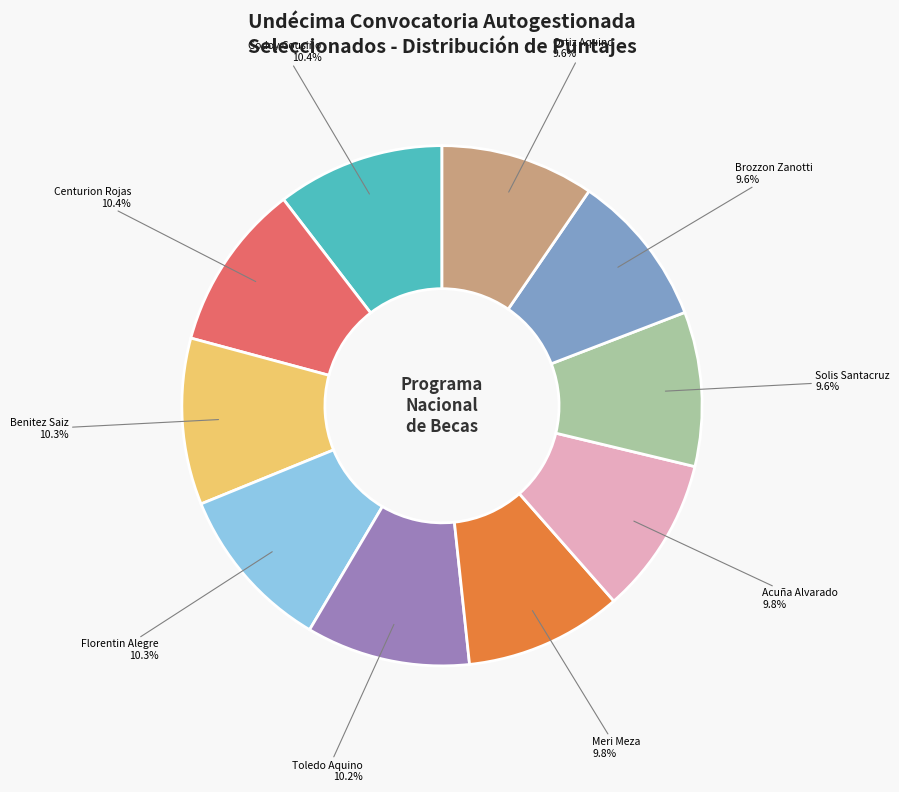

Is Centurion Rojas the majority of the pie?

No